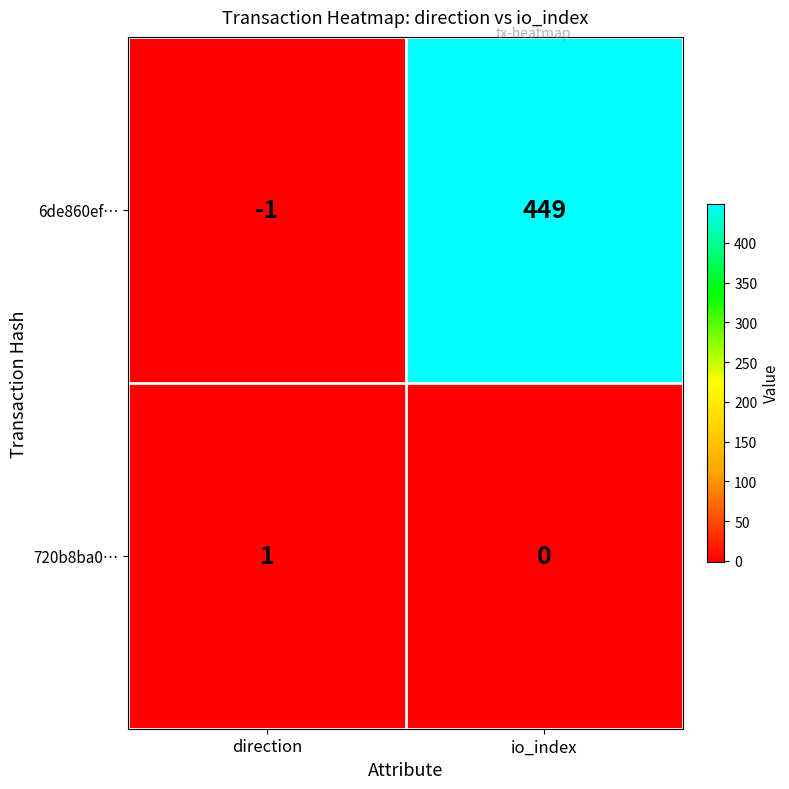

The value of 6de860ef… at direction is -2. True or false?

False